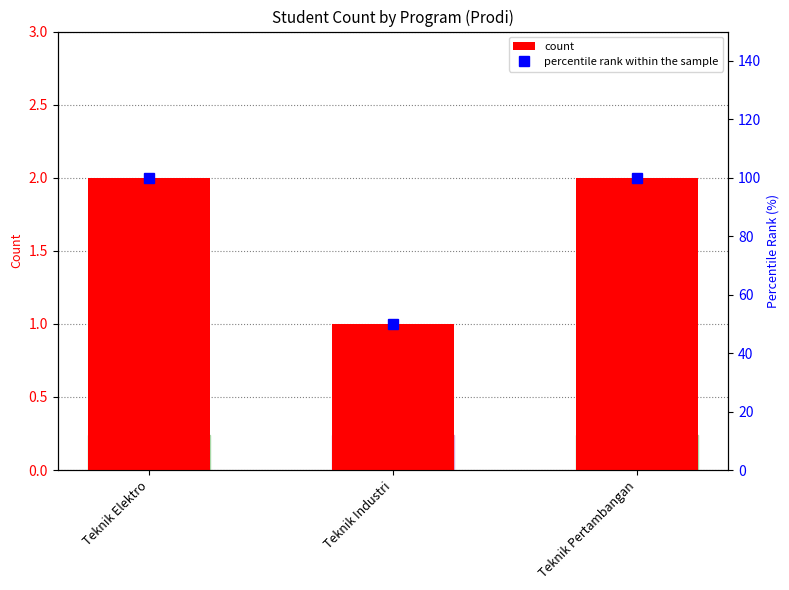

Reading right to left, extract all data points from this chart.

count: 2	1	2
percentile rank within the sample: 100	50	100